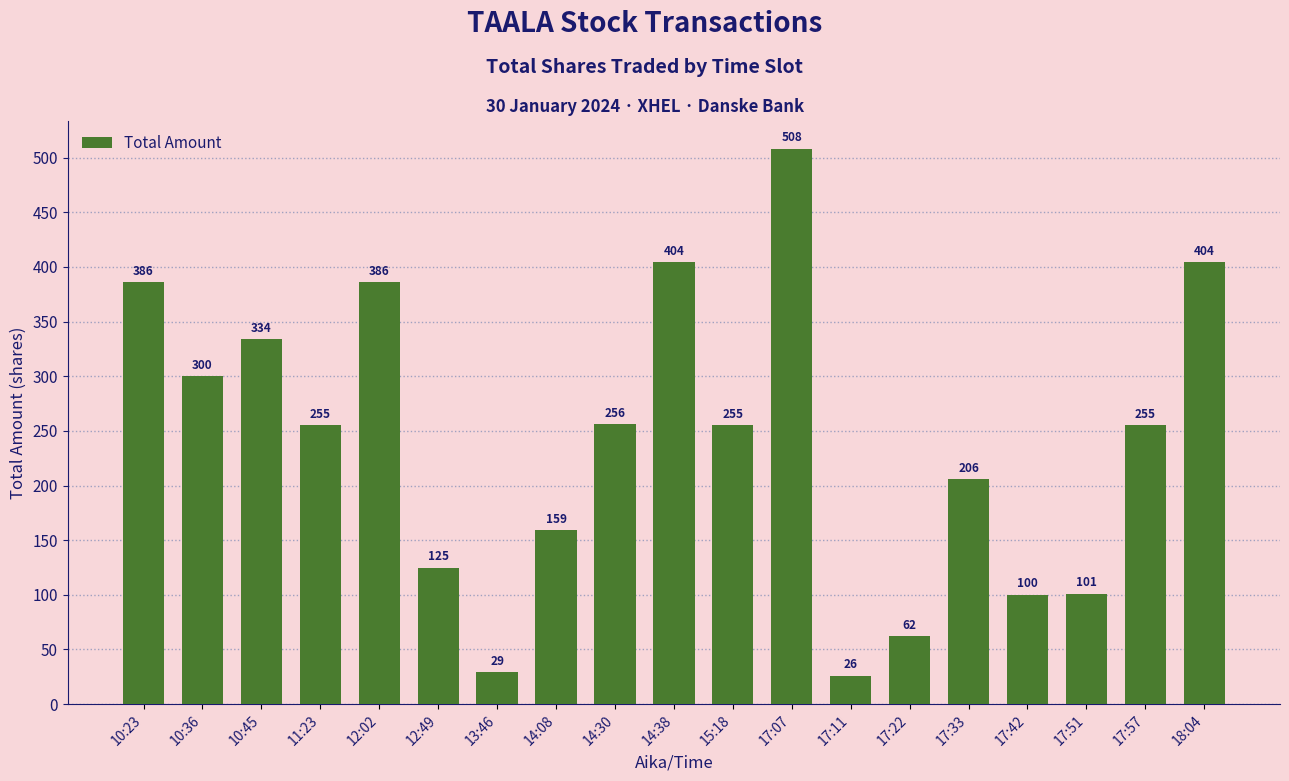

Is it true that the value at 17:42 is 179?

False